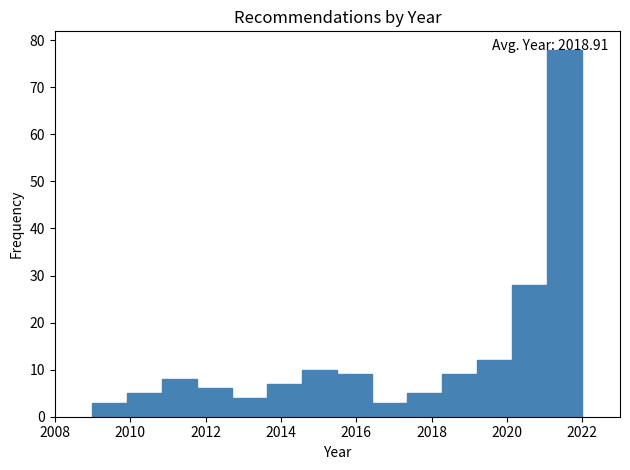

Over which range of the x-axis is the bar tallest?

2021.0 to 2022.0